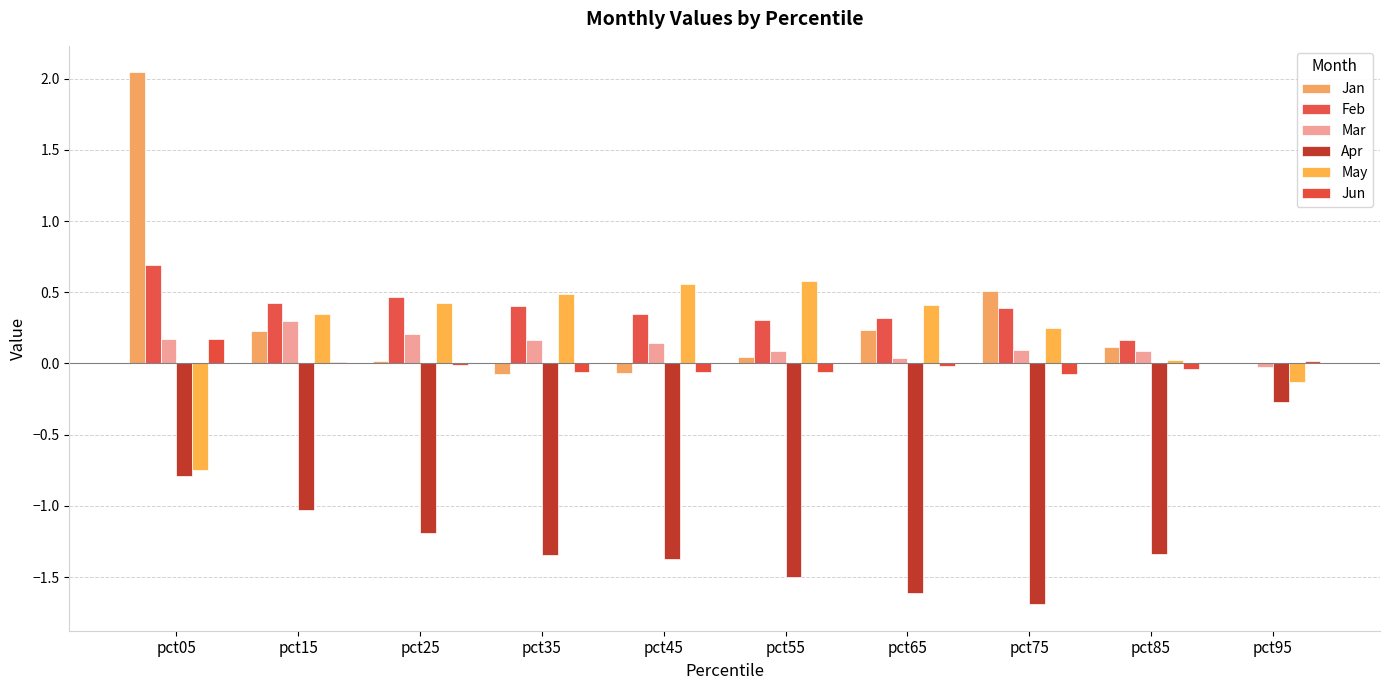

True or false: Apr has a value of -0.3 at pct95.

True